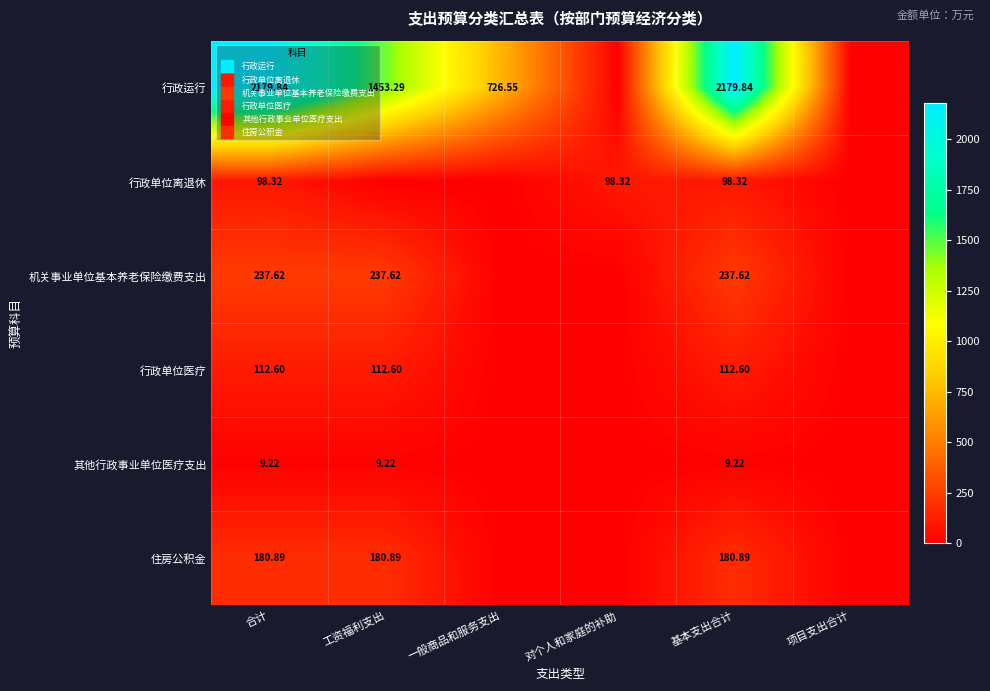

What is the average value of the 行政单位医疗 series?

56.3